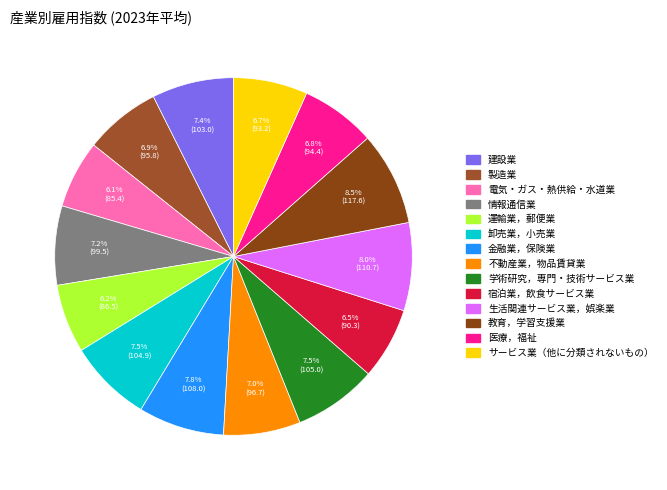

What percentage is NOT represented by 医療，福祉?

93.2%